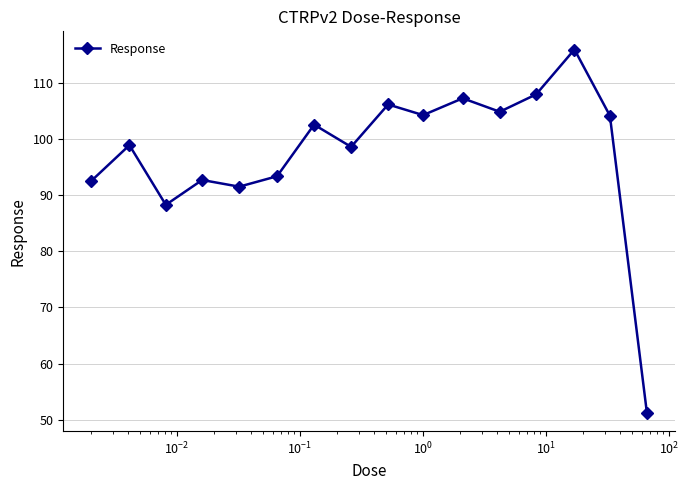

What is the minimum value shown in the chart?

51.2